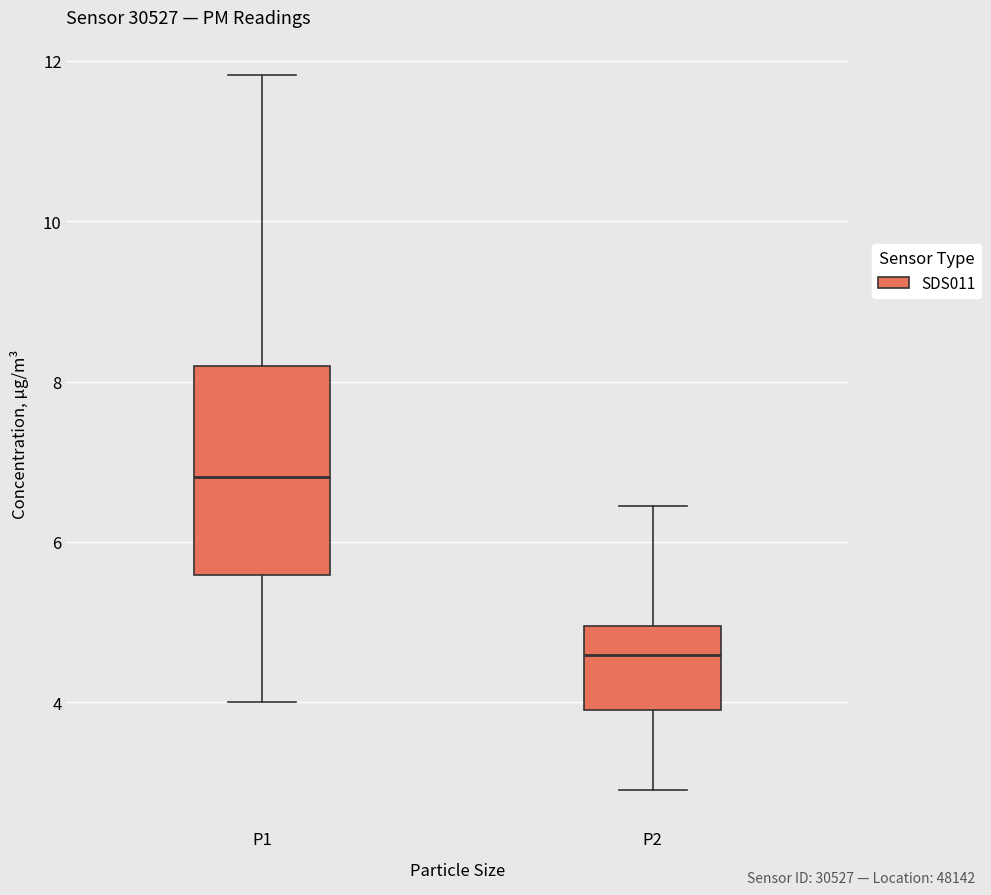

Reading left to right, transcribe this box plot: for each box, give where its median line is, the range the box spans, and where its two whiskers end, as read against the y-axis. The values are not printed on the chart, so give them approximately, as read against the axis.

P1: median 6.8, box 5.6 to 8.2, whiskers 4.0 to 11.8
P2: median 4.6, box 4.0 to 5.0, whiskers 3.0 to 6.4